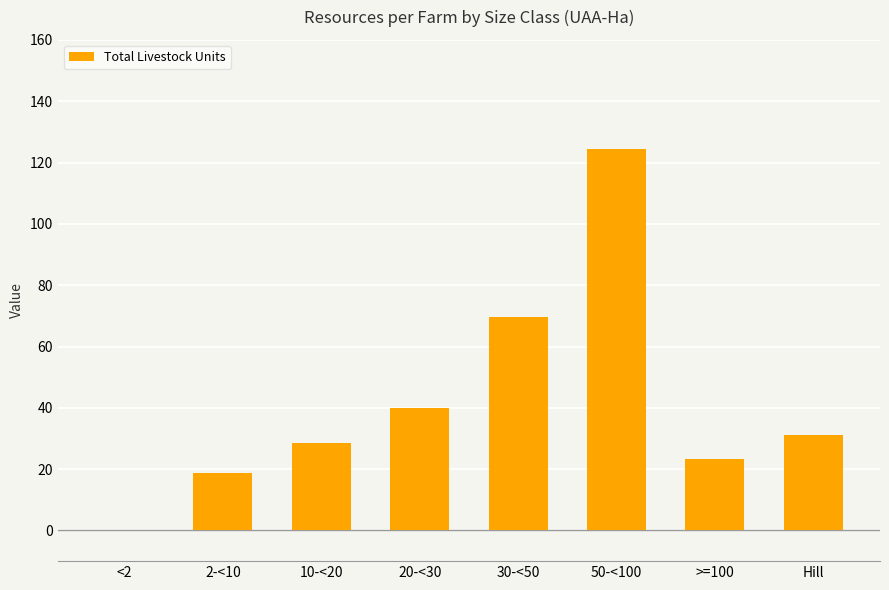

The chart shows a value of 0.0 at <2. True or false?

True